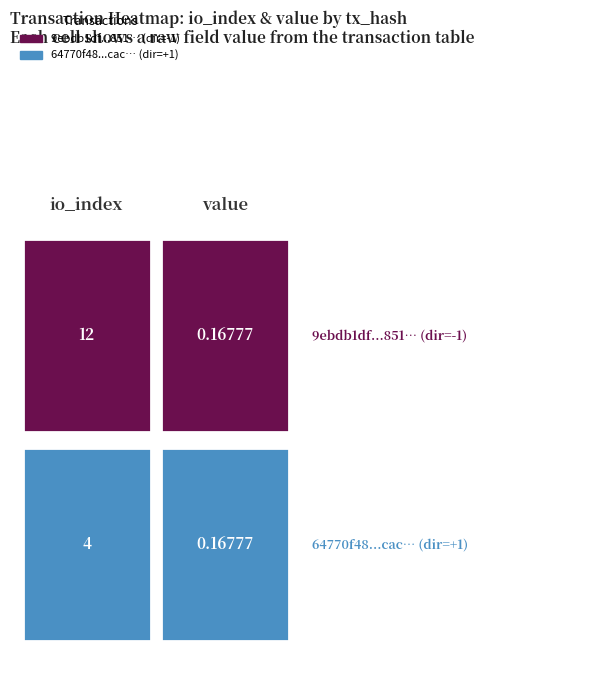

Is it true that 9ebdb1df50698f1e6466d62e8553d9576ccc851 equals 12.0 at io_index?

True